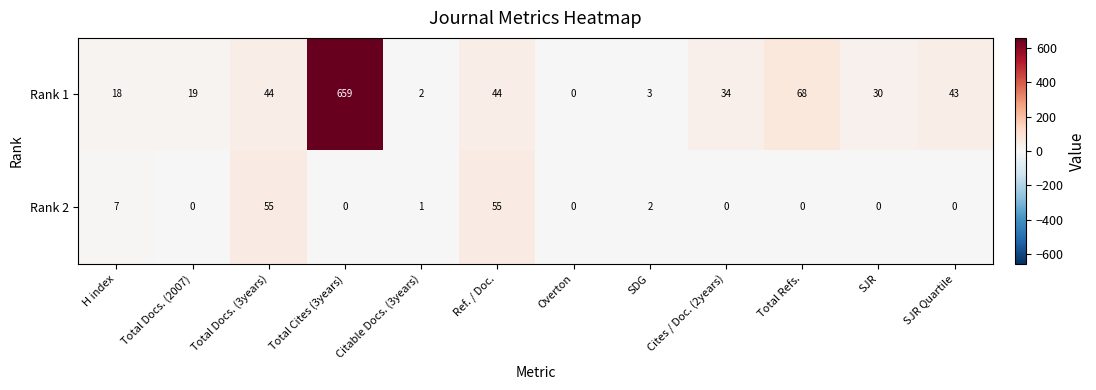

At which category is the sum across all series the highest?

Total Cites (3years)